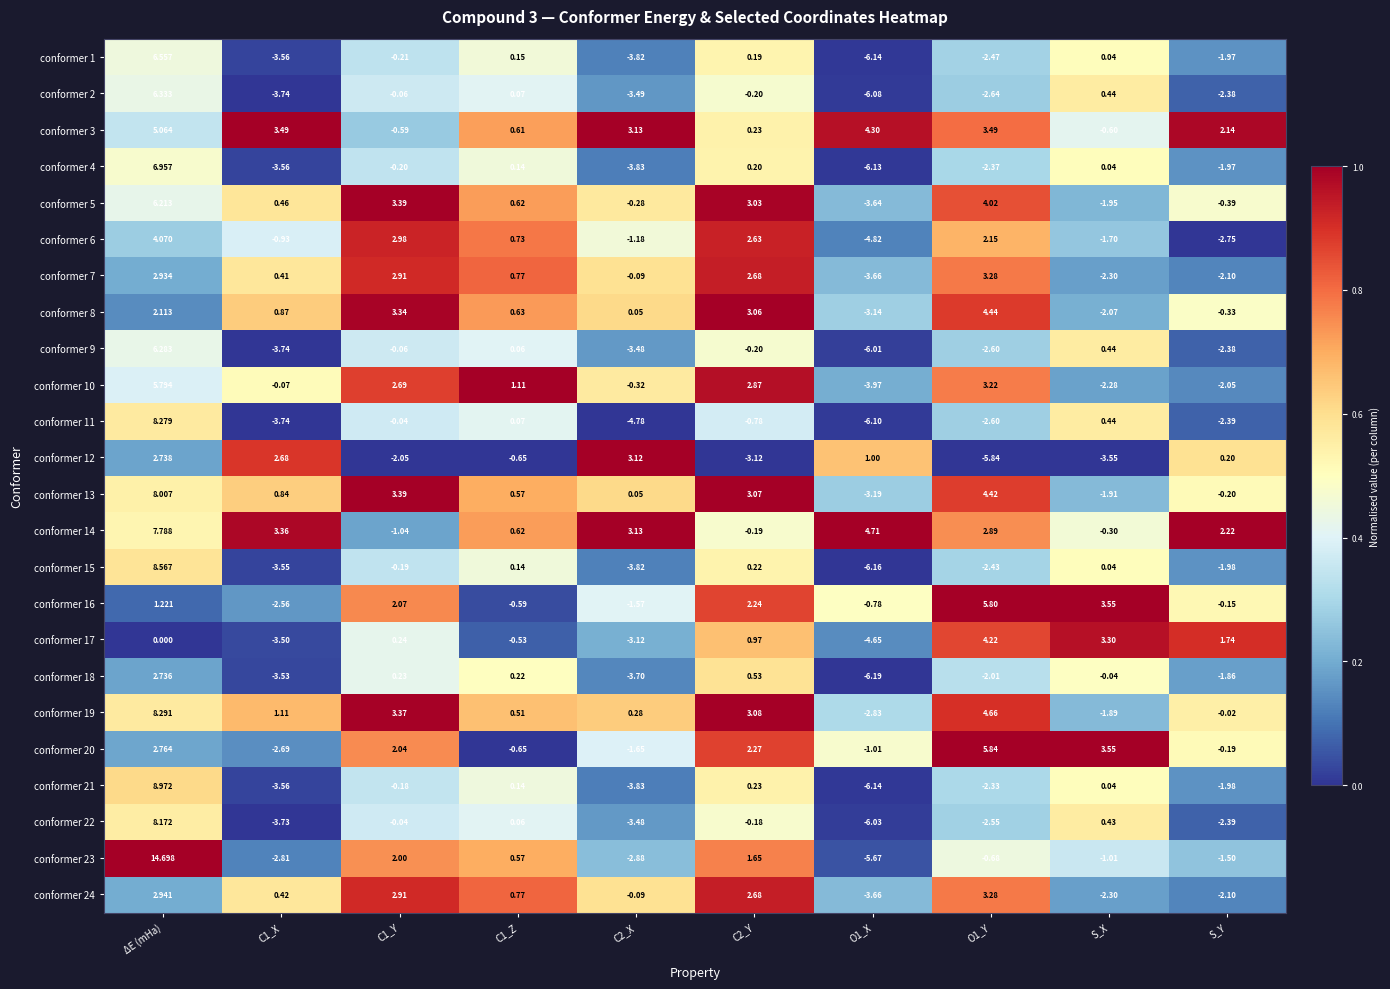

What is the greatest value displayed?

14.7